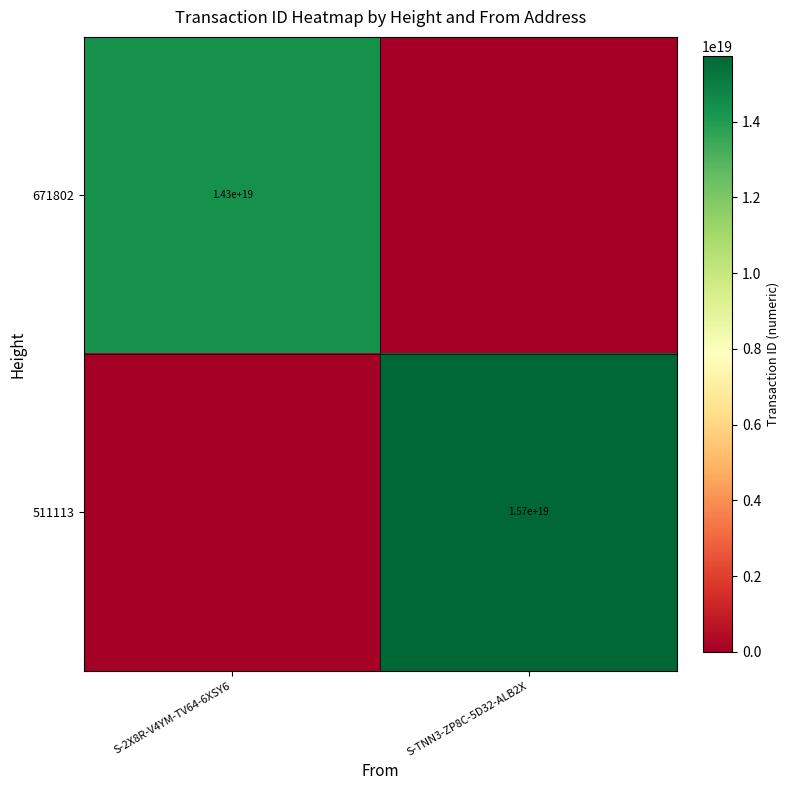

True or false: 511113 has a value of 15700000000000000000 at S-TNN3-ZP8C-5D32-ALB2X.

True